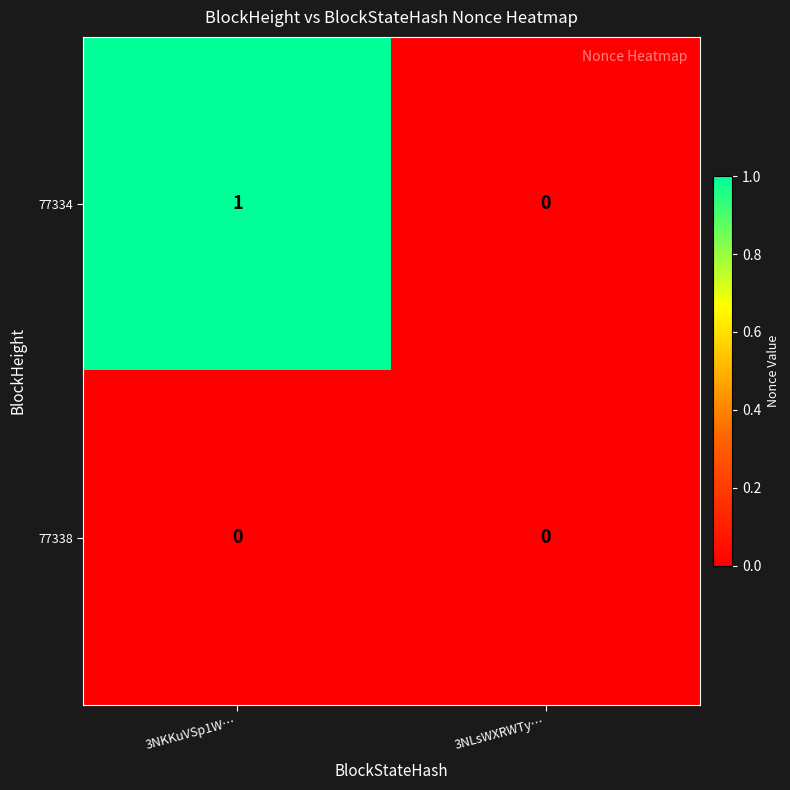

How many distinct data groups are displayed?

2